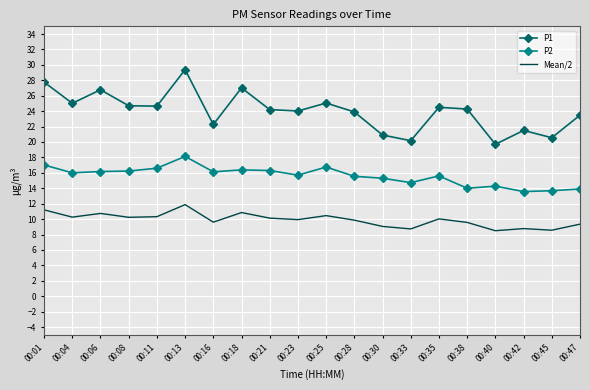

What is the difference between the maximum and minimum values in the P1 series?

9.7